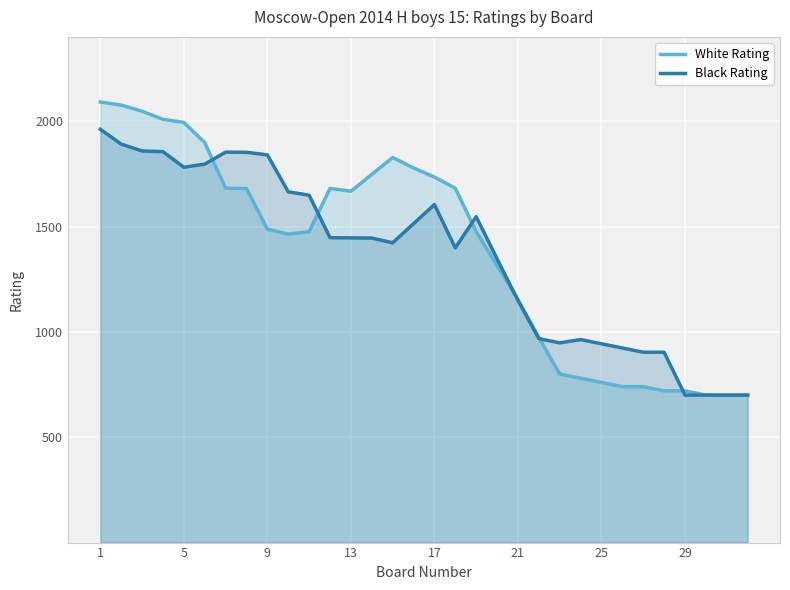

At 14, list the series in order from largest to smallest.

White Rating, Black Rating